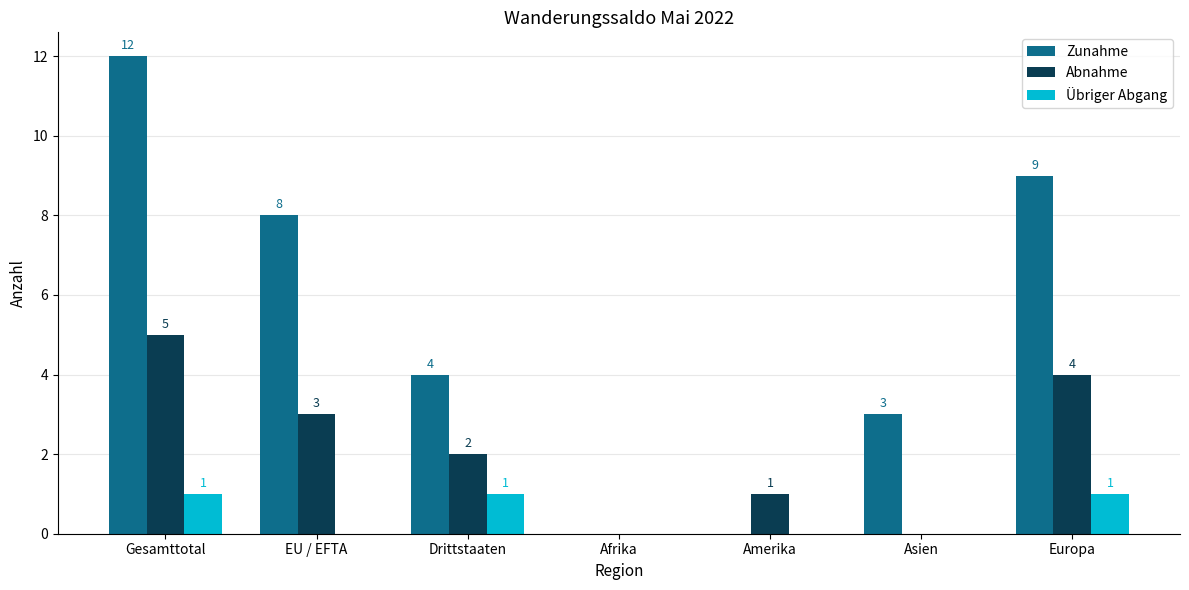

Which series has the largest total across all categories?

Zunahme